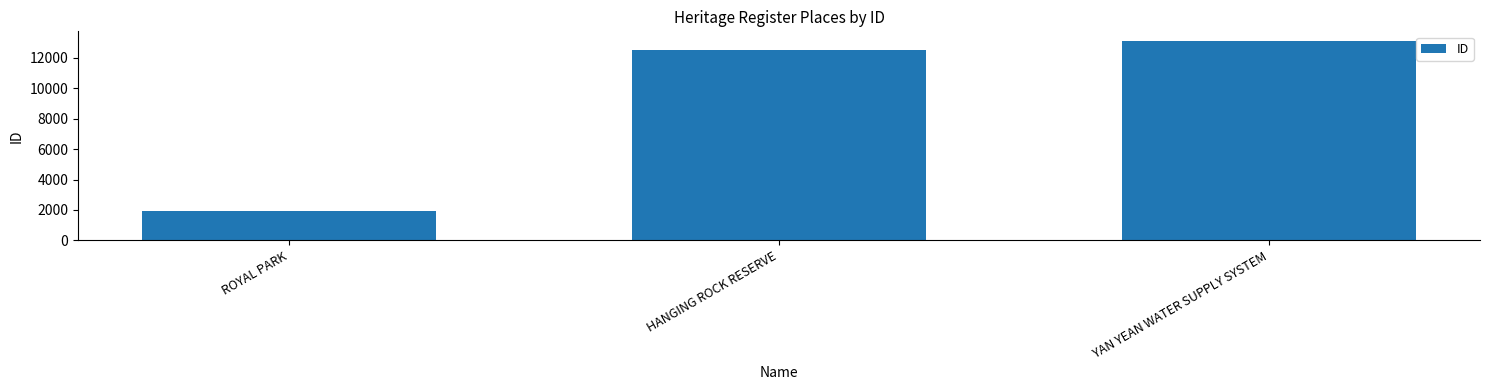

What is the average value?

9192